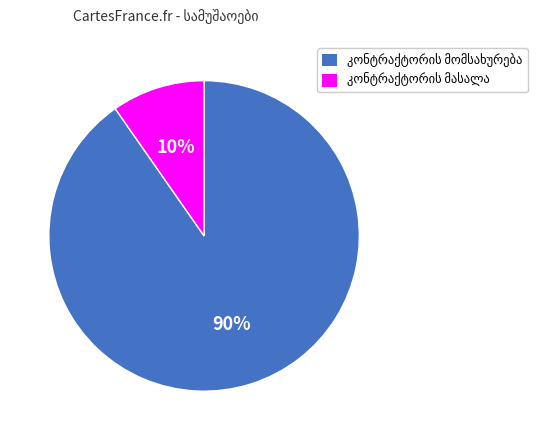

To the nearest percent, what is the average slice percentage?

50%